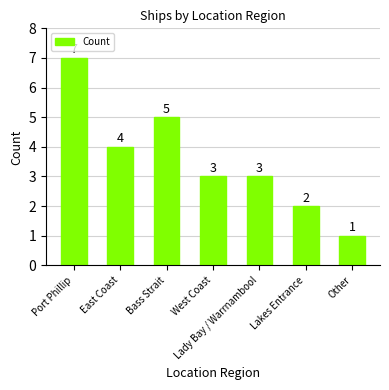

Approximately how many times larger is the value at Lady Bay / Warrnambool compared to Bass Strait?

0.6